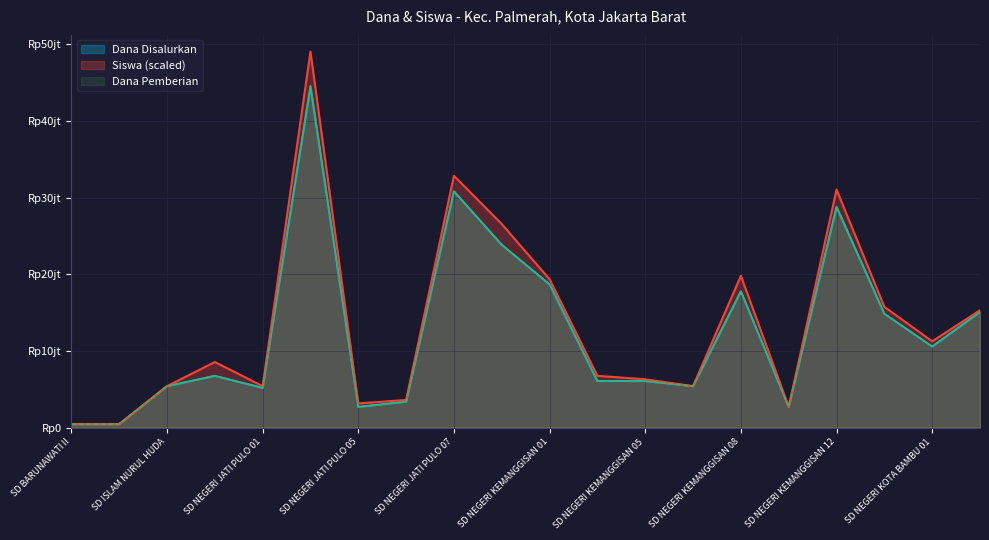

At which label does Dana Disalurkan reach its peak?

SD NEGERI JATI PULO 03